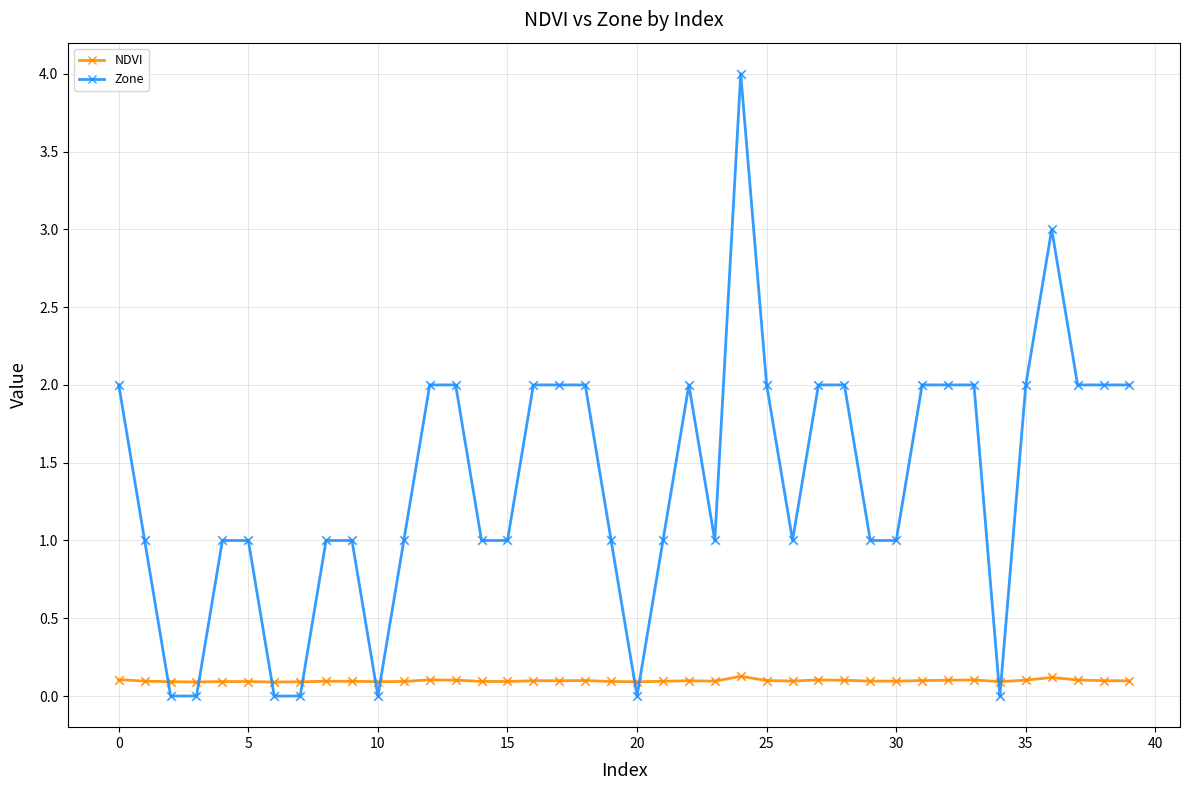

Which series has the largest total across all categories?

Zone